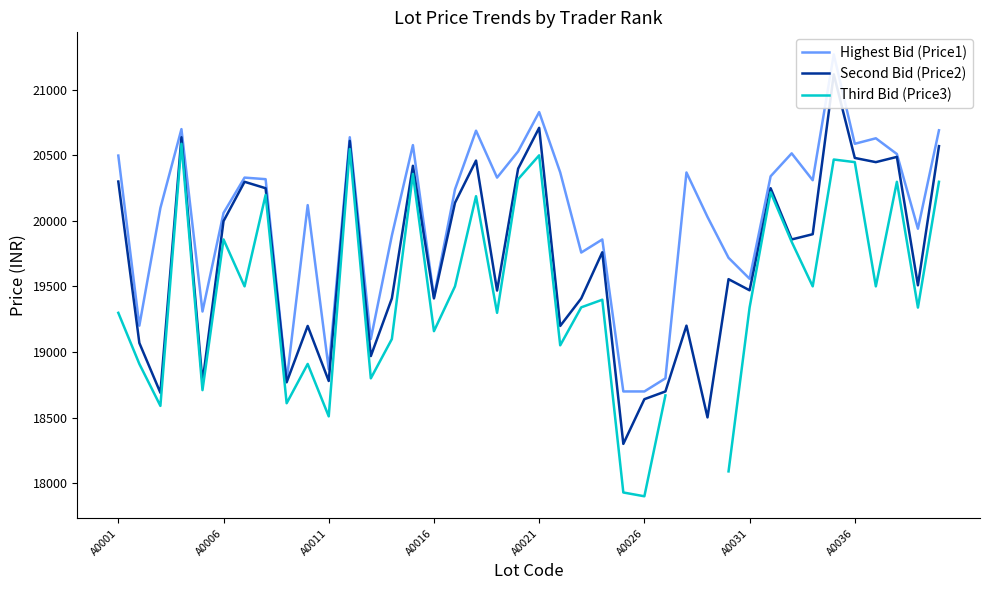

What are all the series names shown in the legend?

Highest Bid (Price1), Second Bid (Price2), Third Bid (Price3)